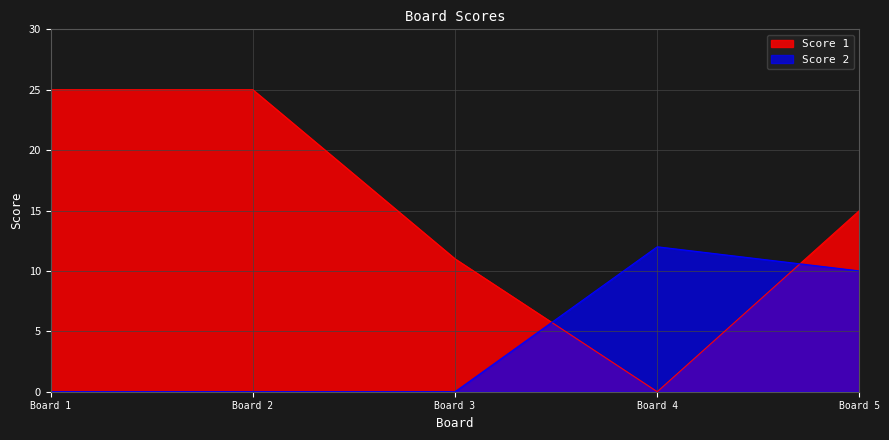

How many data points does each series have?

5